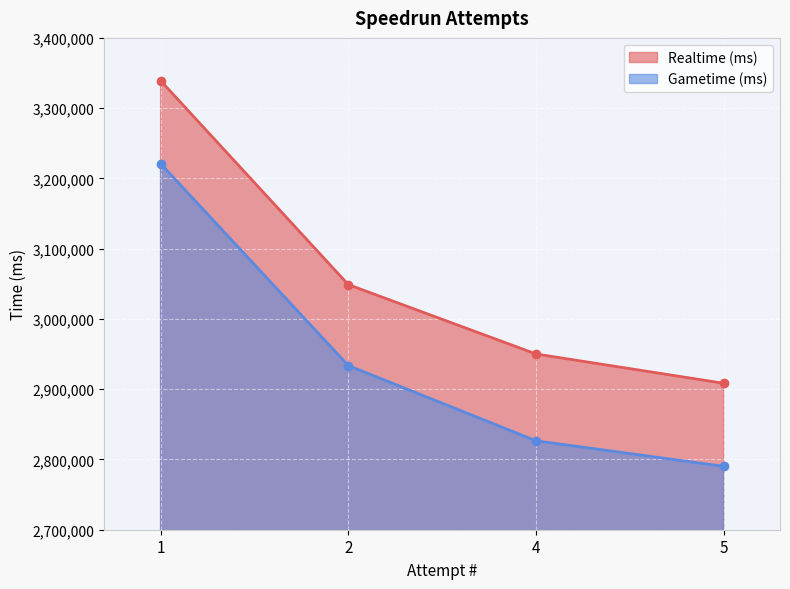

What is the difference between the Realtime (ms) values at 2 and 1?

290276